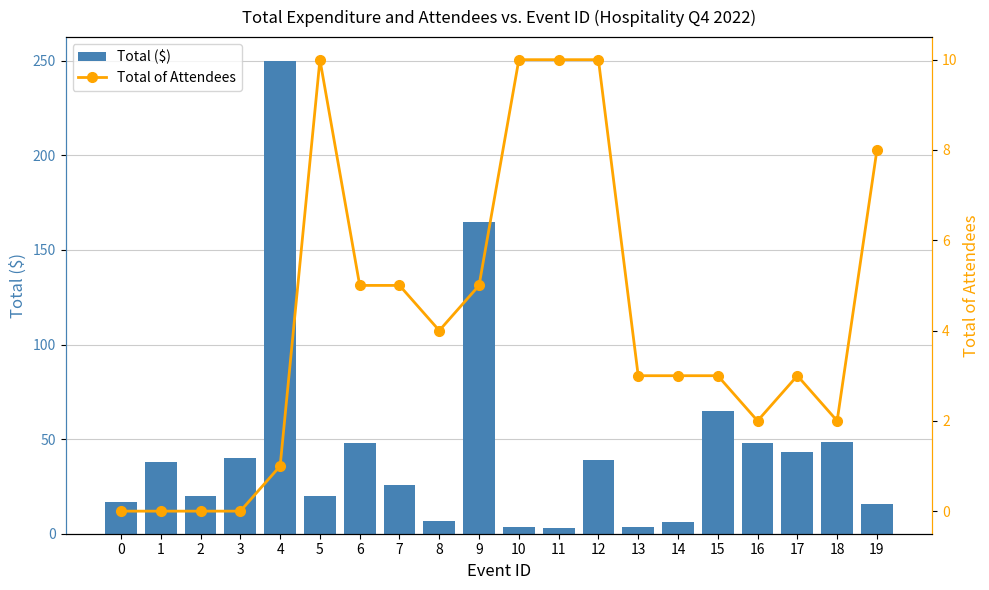

At which label is Total of Attendees closest to 5?

6